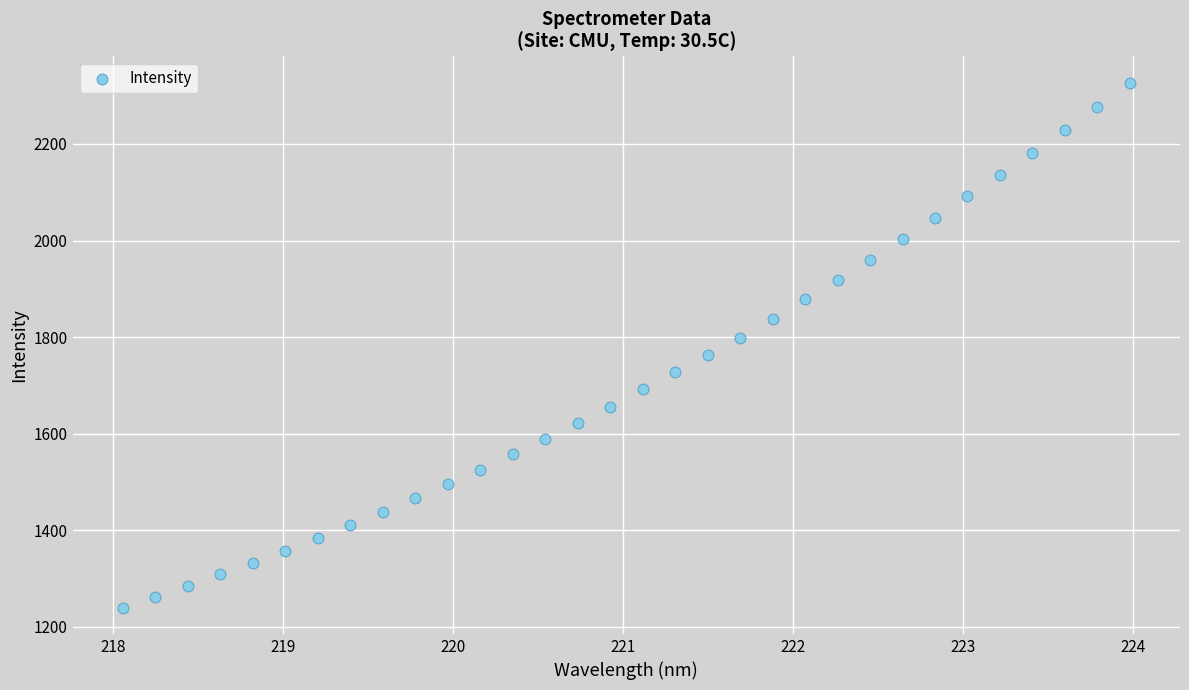

What is the range of Y values (max minus min)?

1086.8